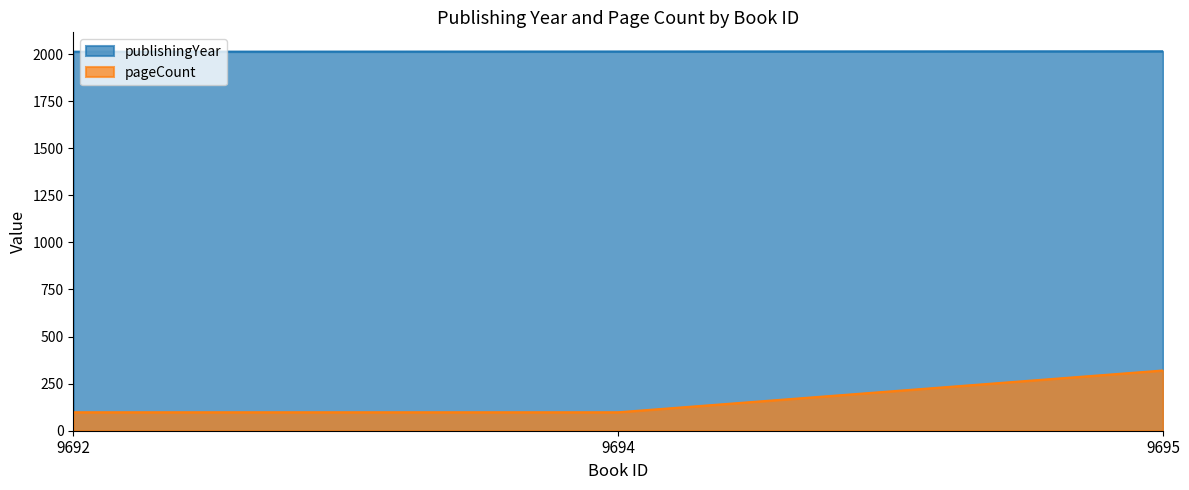

What are all the series names shown in the legend?

publishingYear, pageCount